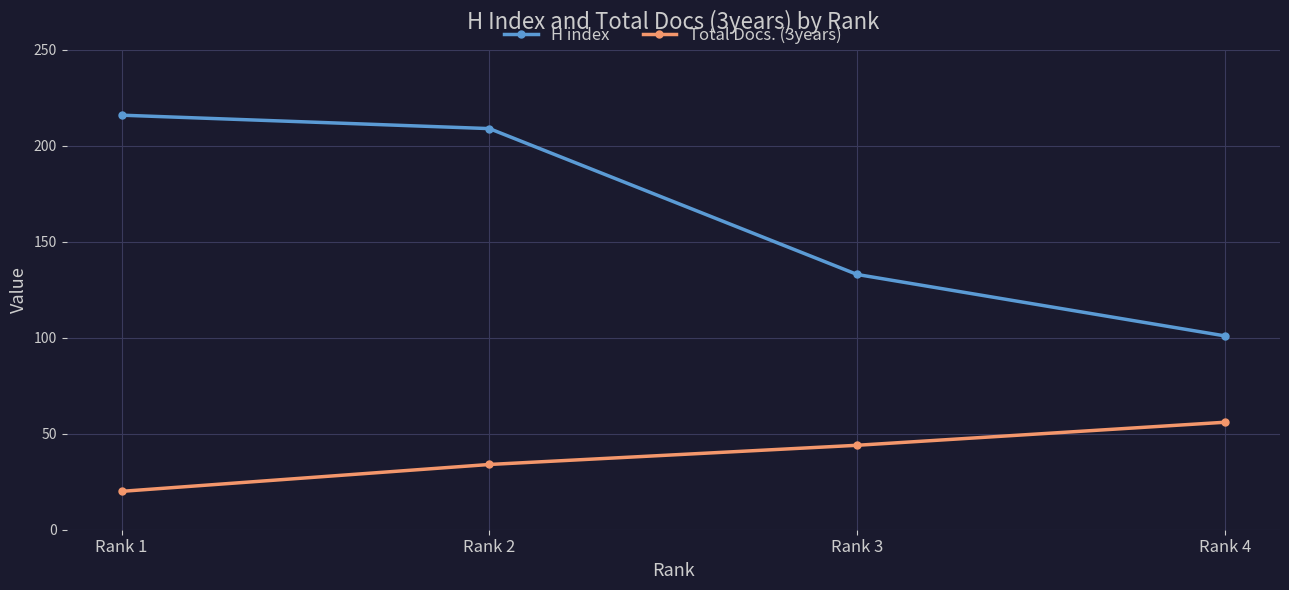

How many data points does each series have?

4